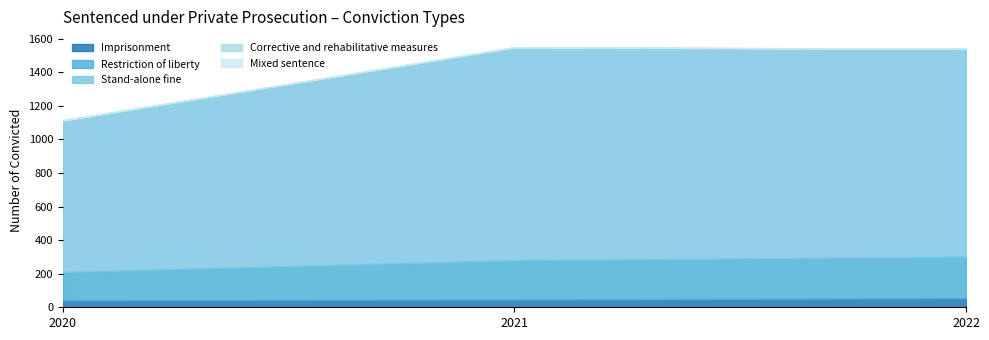

What is the sum of all Mixed sentence values?

1